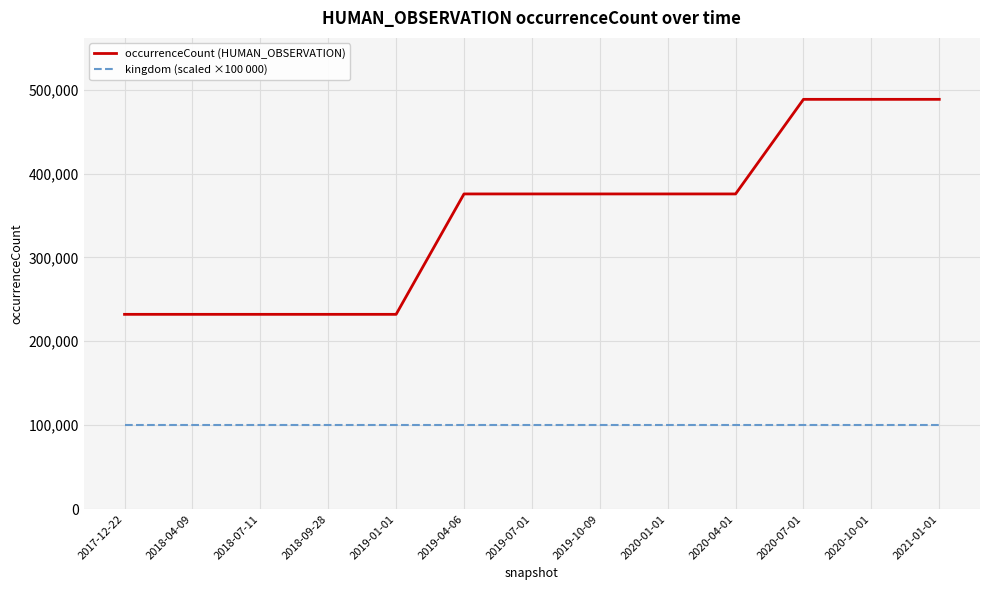

The value of occurrenceCount (HUMAN_OBSERVATION) at 2020-04-01 is 623804. True or false?

False